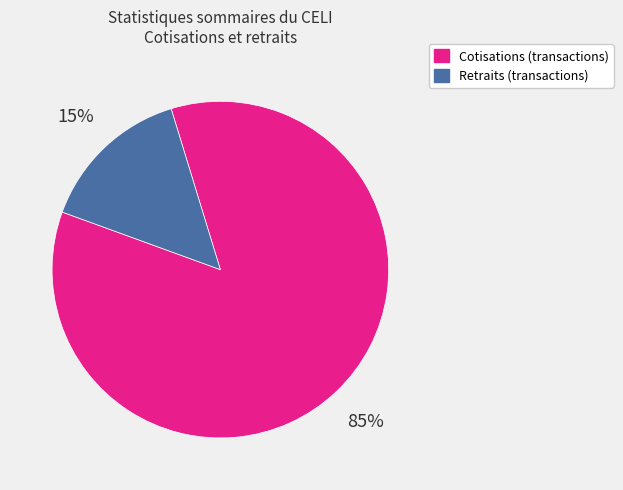

What is the majority slice?

Cotisations (transactions)